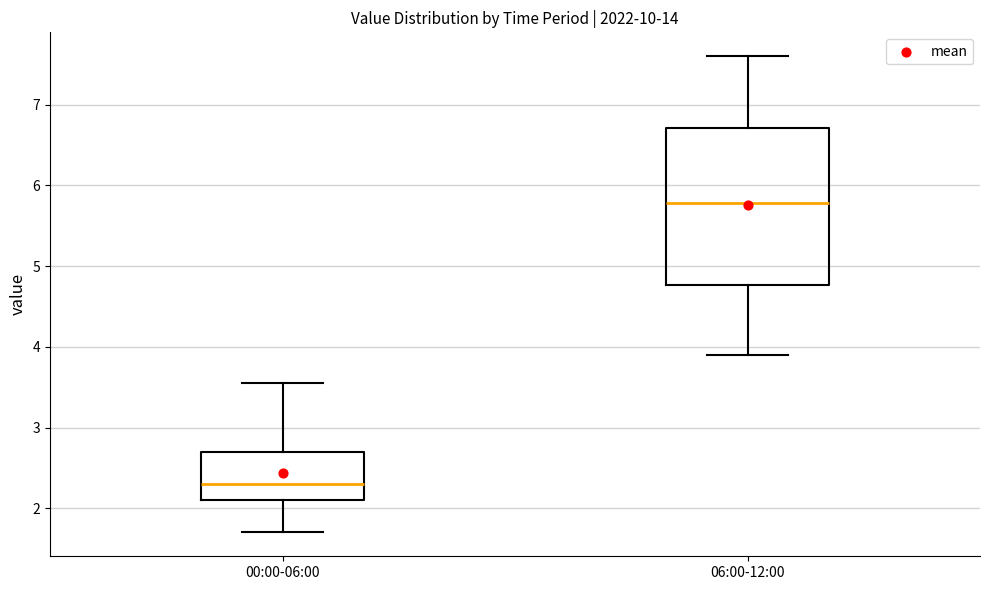

Which box has the highest median line?

06:00-12:00